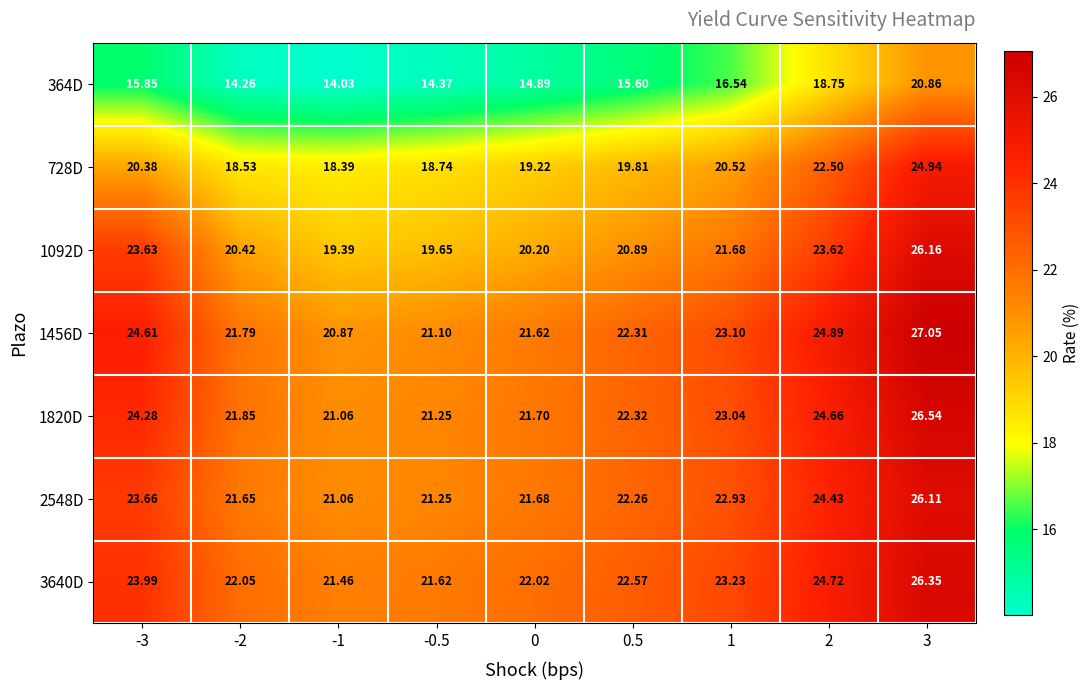

Which series has the widest spread of values?

364D